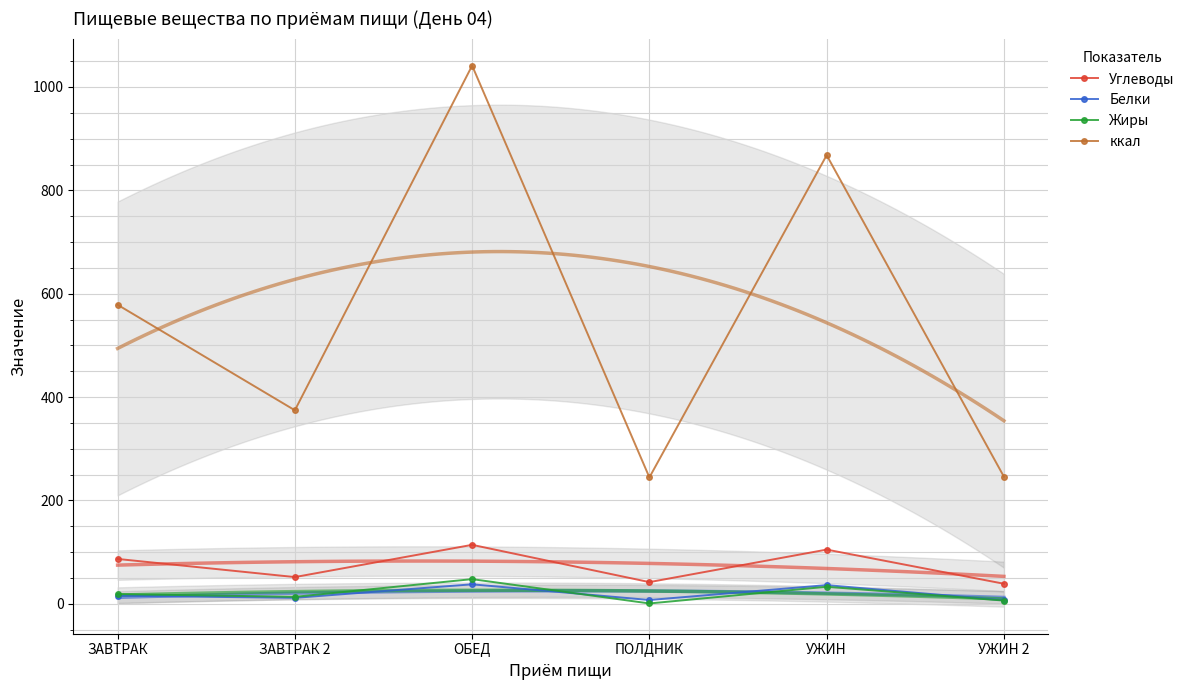

Reading left to right, extract all data points from this chart.

Углеводы: 86.9	51.8	114.2	42.1	105.0	38.9
Белки: 15.8	11.6	37.8	7.5	36.3	6.9
Жиры: 18.9	13.6	47.8	0.8	33.1	6.3
ккал: 578.6	374.5	1041.3	244.7	868.1	246.0